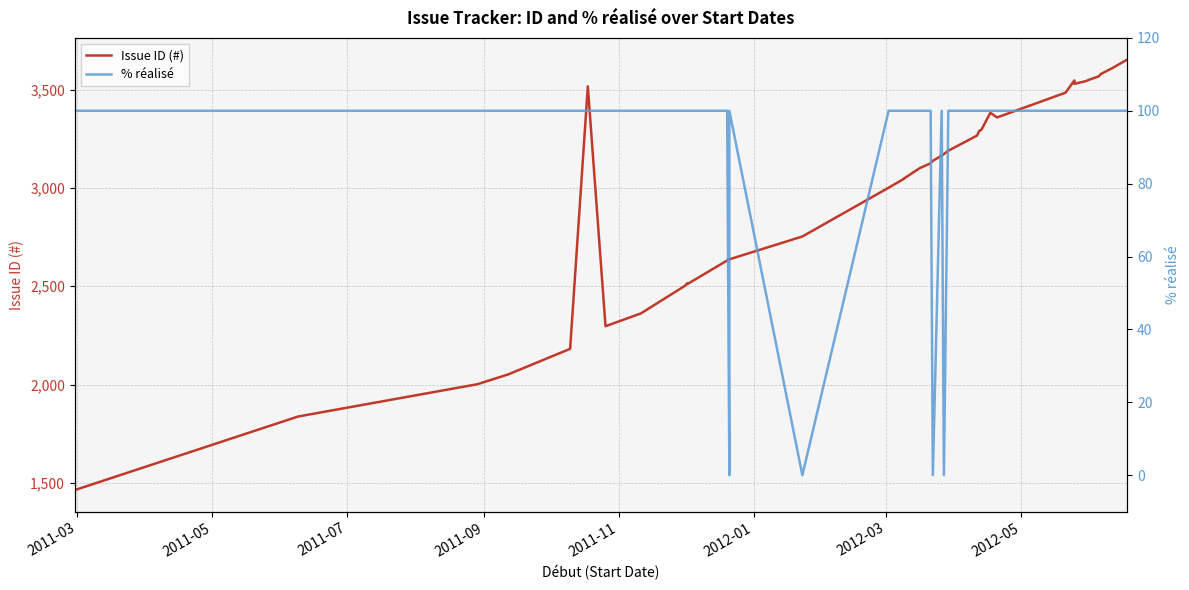

The value of % réalisé at 2011-05 is 100. True or false?

True